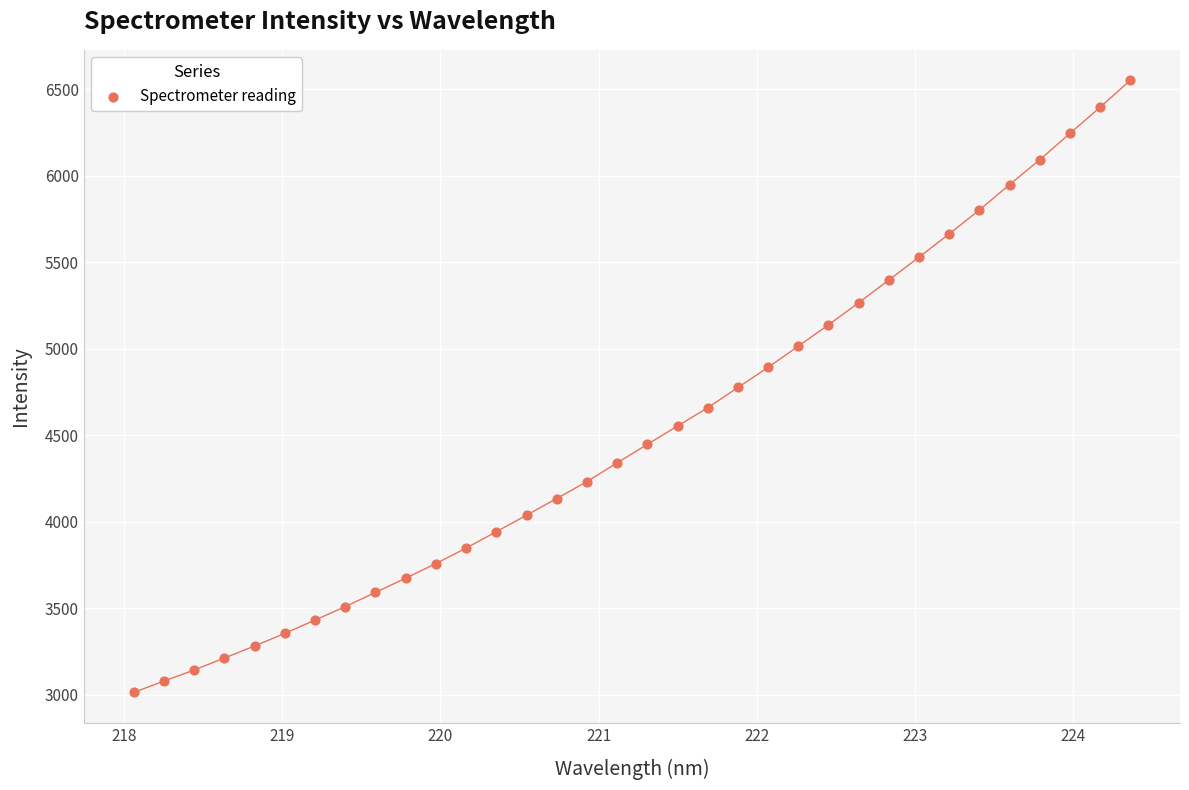

What is the range of X values (max minus min)?

6.3